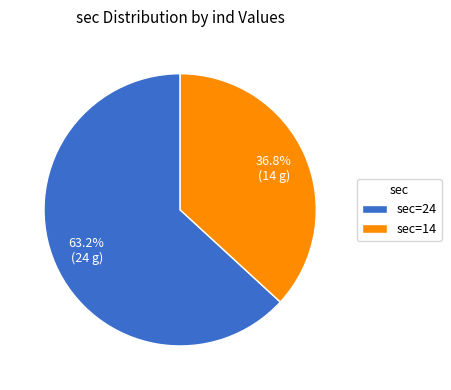

Is there a majority slice in this chart?

Yes